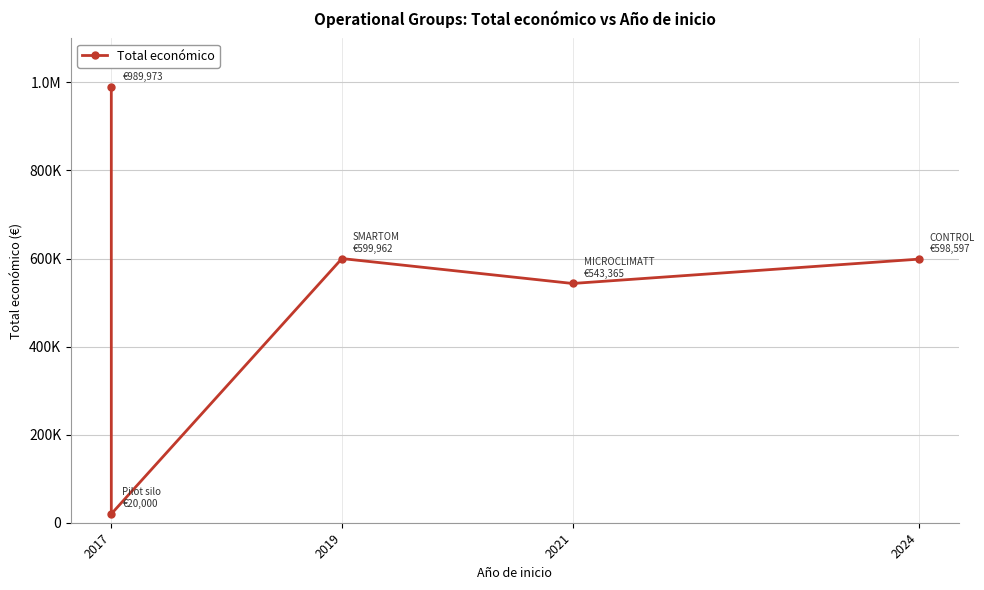

How many data points does each series have?

5